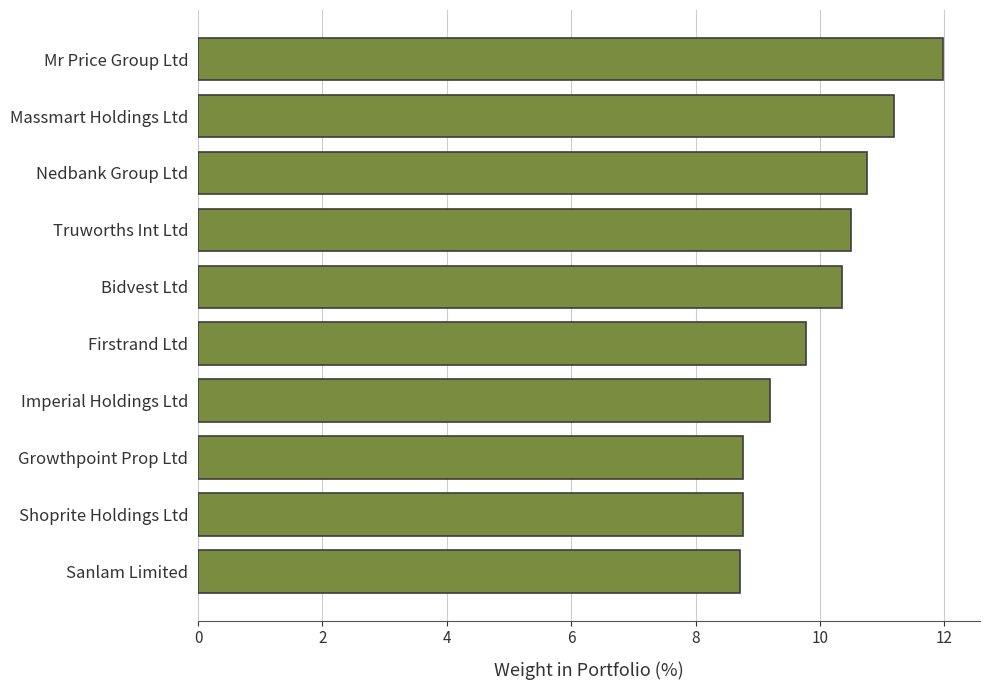

Are the bars horizontal?

Yes